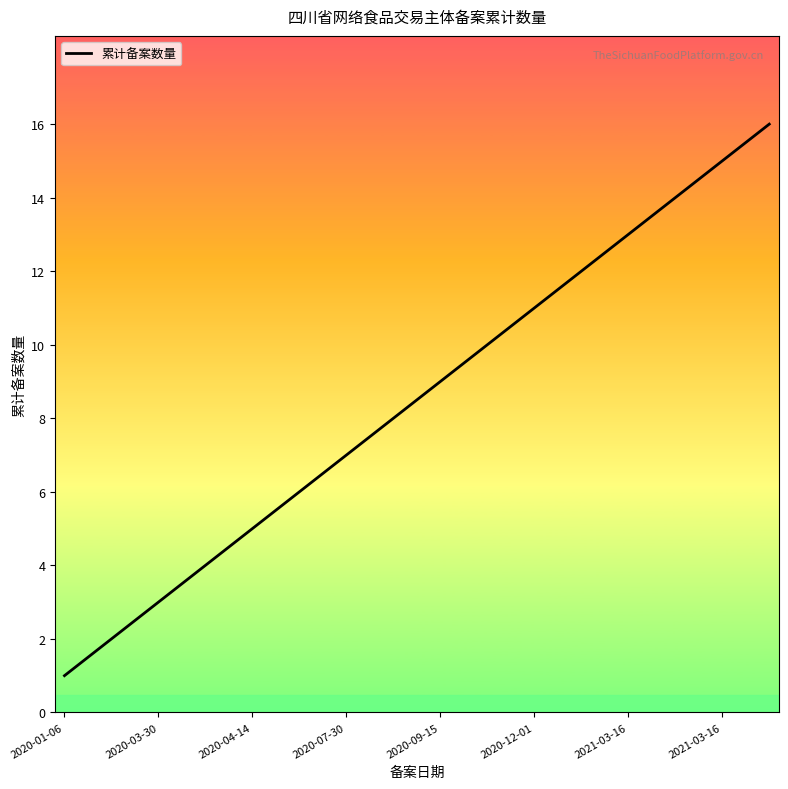

What is the difference between the maximum and minimum values?

15